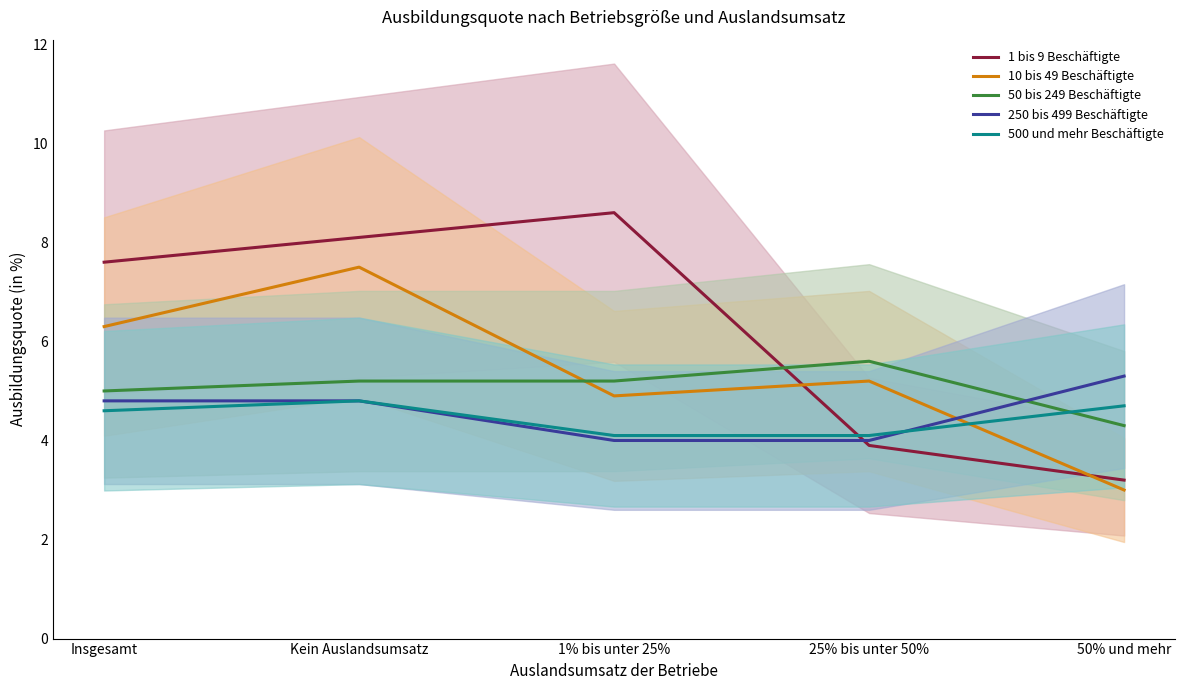

At which category does the chart reach its minimum across all series?

50% und mehr